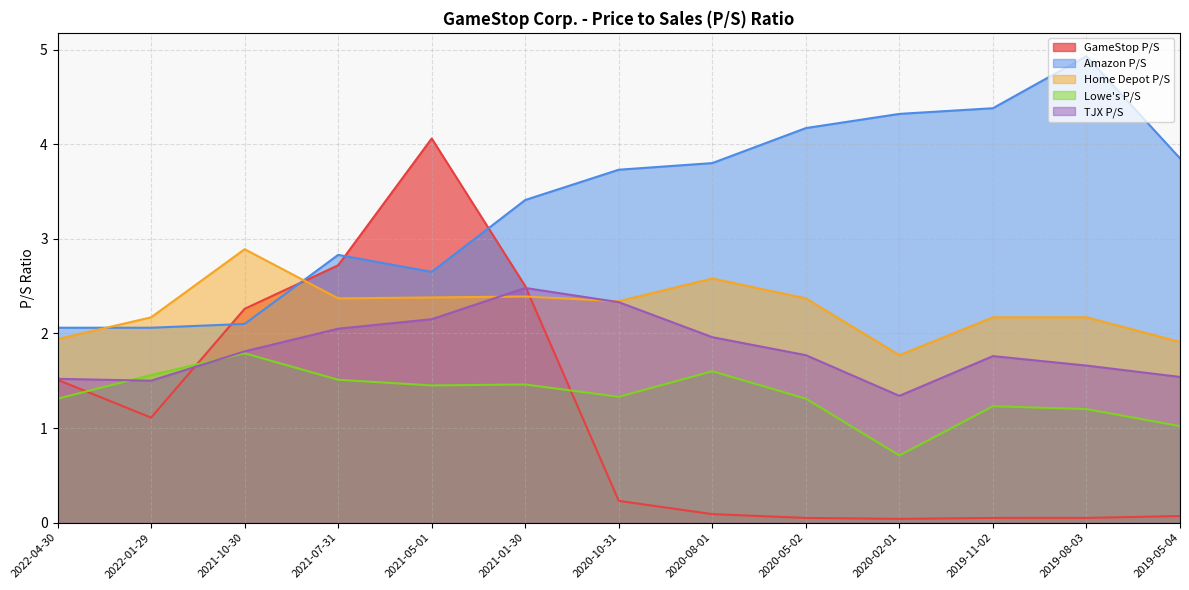

What are all the series names shown in the legend?

GameStop P/S, Amazon P/S, Home Depot P/S, Lowe's P/S, TJX P/S